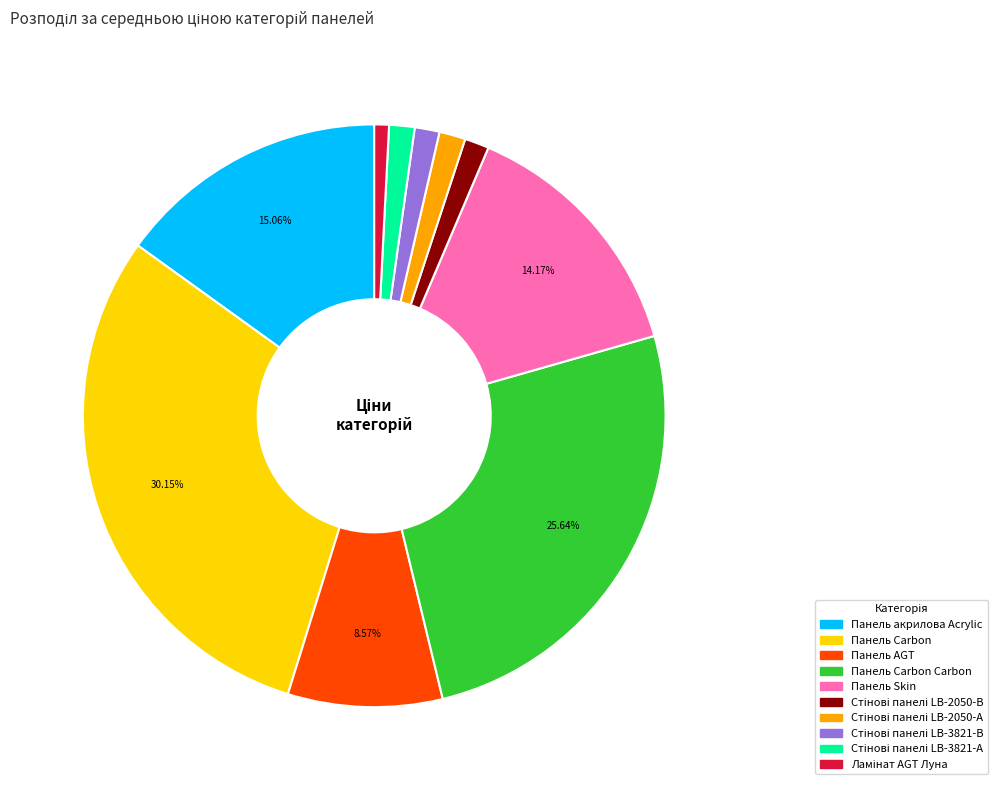

Does any single category account for the majority?

No